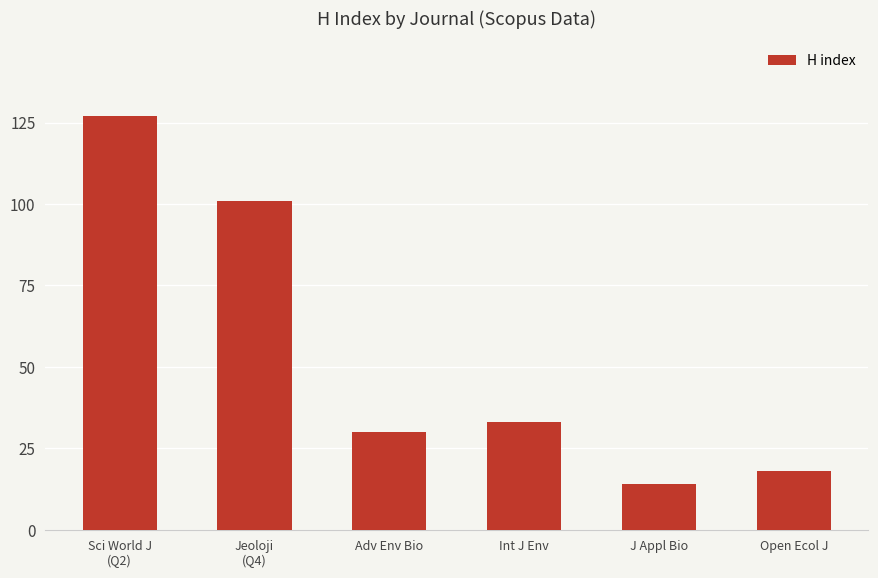

Reading left to right, what are all the values shown in this chart?

Sci World J
(Q2)=127	Jeoloji
(Q4)=101	Adv Env Bio=30	Int J Env=33	J Appl Bio=14	Open Ecol J=18